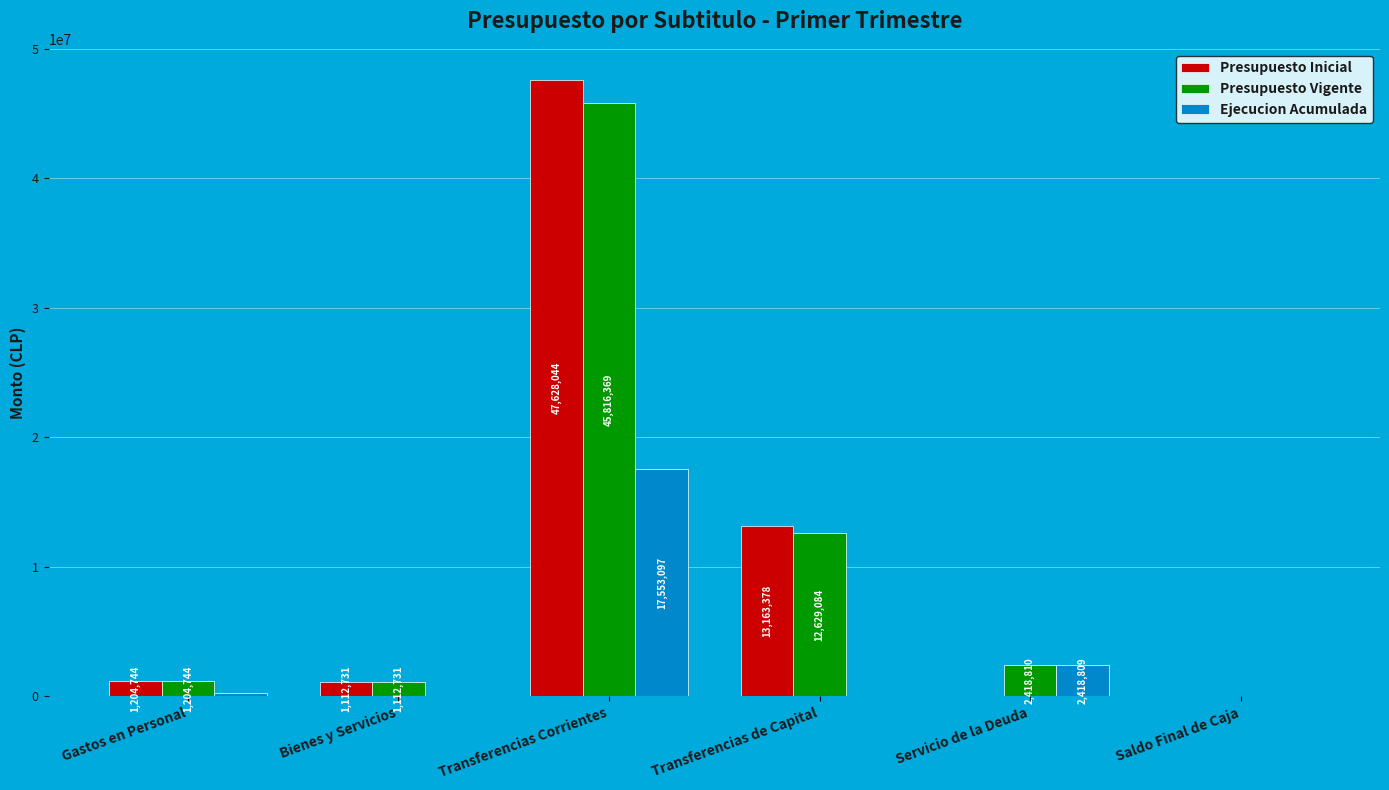

What is the sum of the Ejecucion Acumulada values at Saldo Final de Caja and Servicio de la Deuda?

2418809